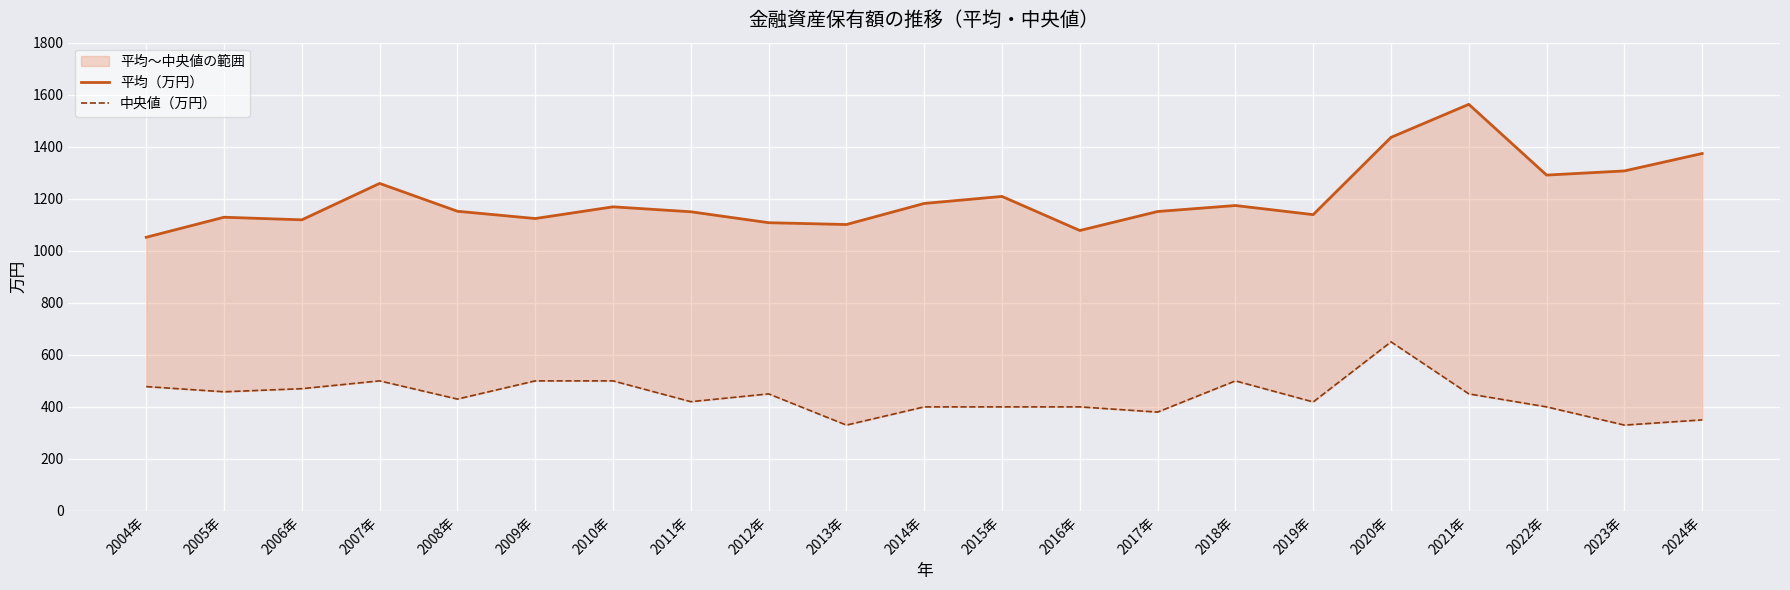

At how many categories does at least one series exceed 1439?

1